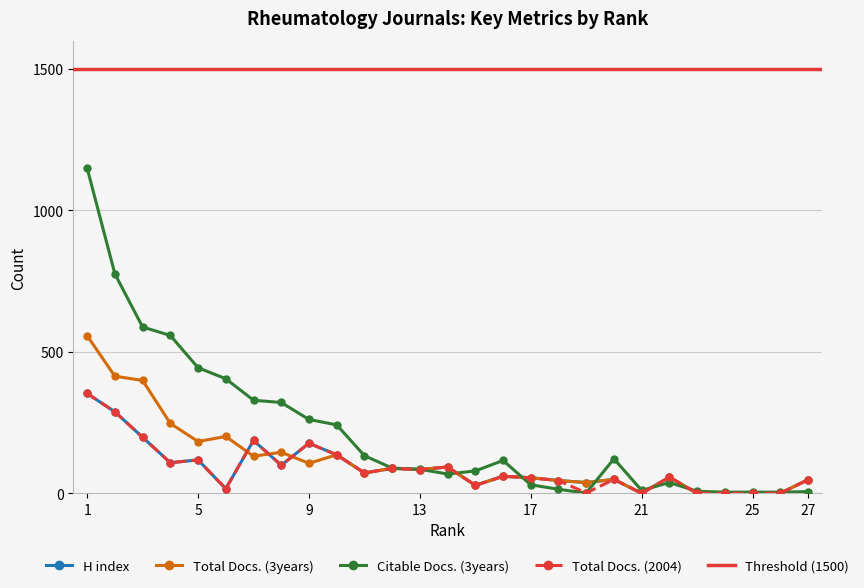

Where is the first local maximum for Citable Docs. (3years)?

16